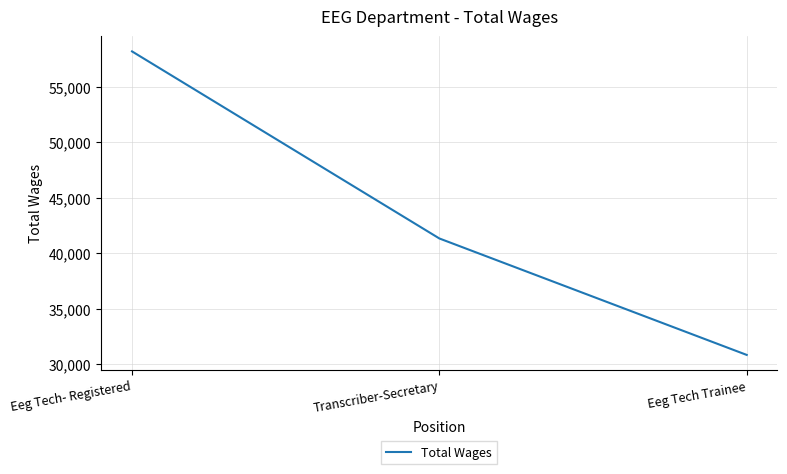

How many lines are shown in the chart?

1